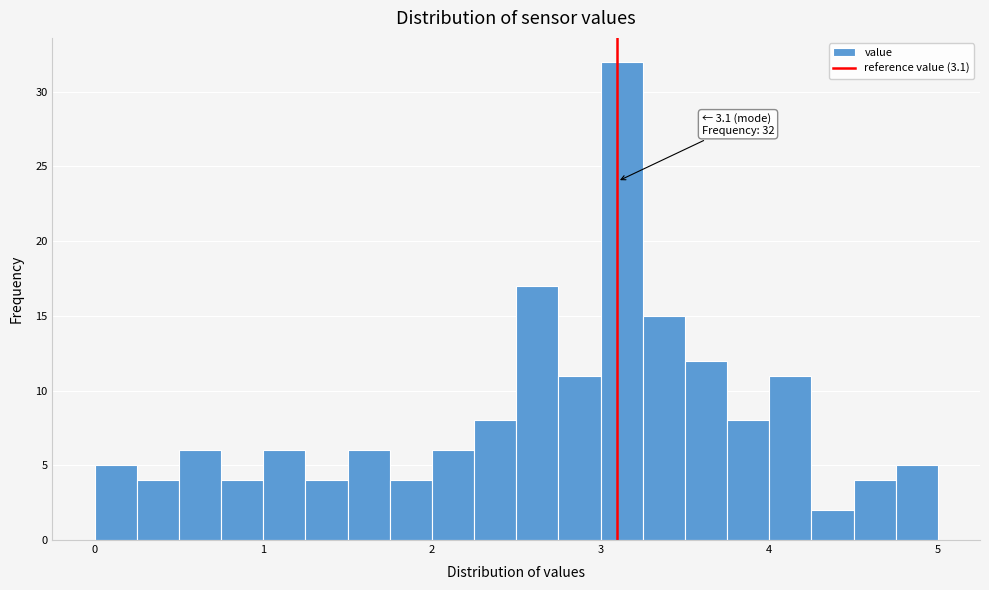

Around what value on the x-axis is the tallest bar? Give the approximate position of its centre, as read against the axis.

3.1